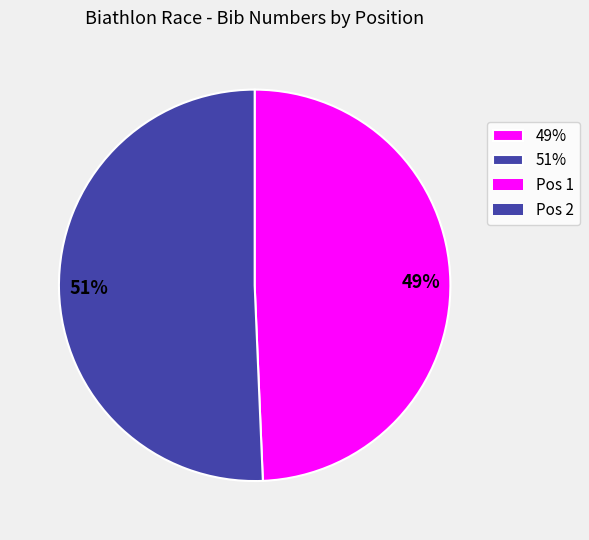

Rank the categories by value from lowest to highest.

49%, 51%